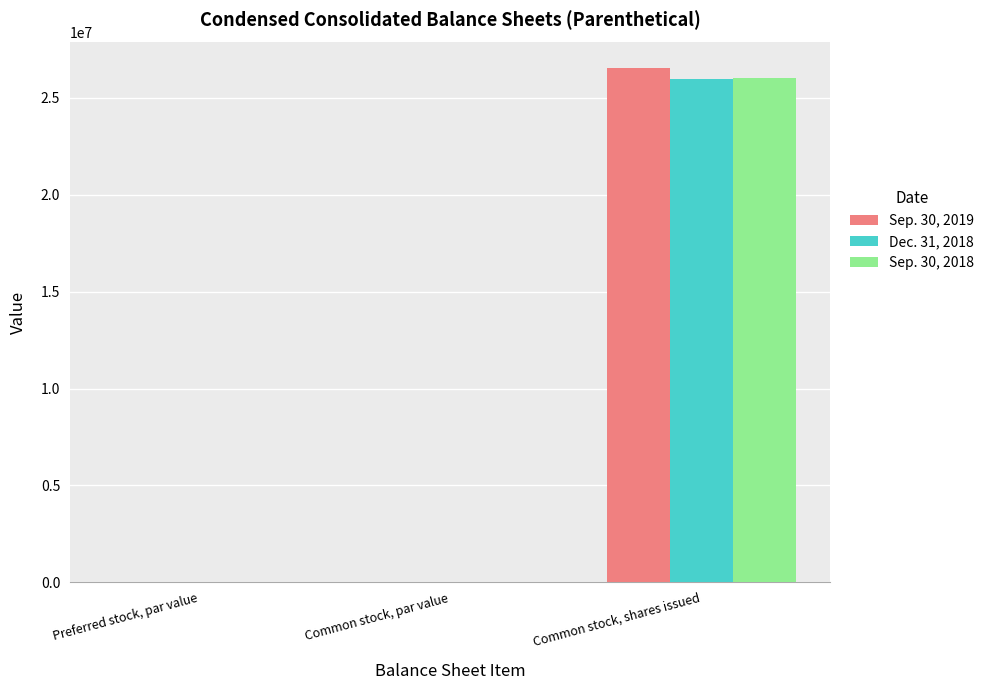

Which category has the highest value in the Sep. 30, 2019 series?

Common stock, shares issued